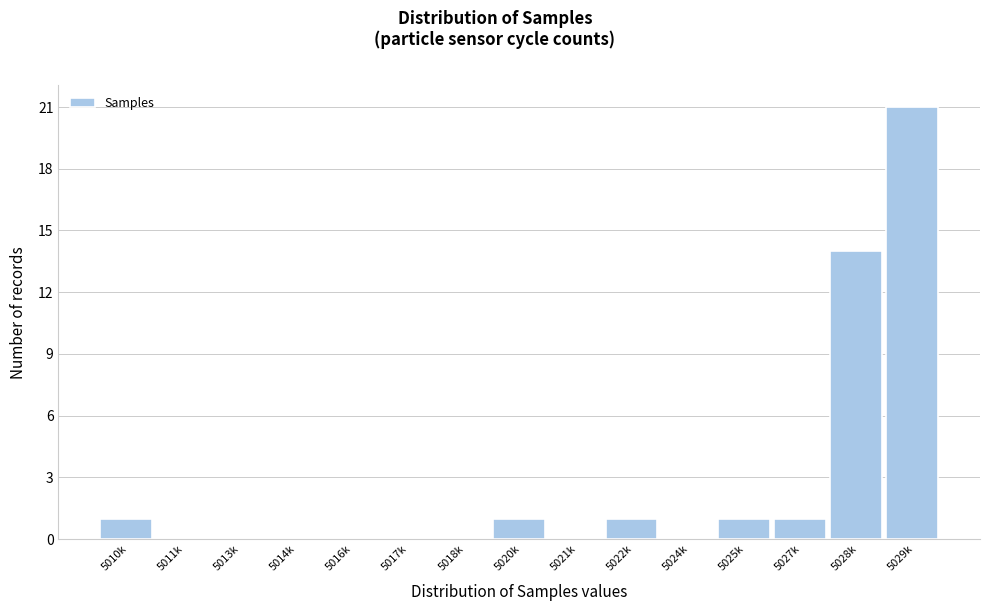

Reading left to right, what are all the values shown in this chart?

5010k=1	5011k=0	5013k=0	5014k=0	5016k=0	5017k=0	5018k=0	5020k=1	5021k=0	5022k=1	5024k=0	5025k=1	5027k=1	5028k=14	5029k=21